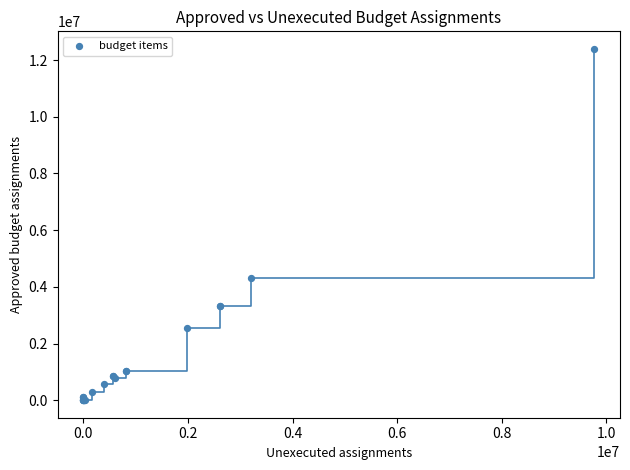

What Y value in the scatter plot is closest to 6199572?

4321051.8